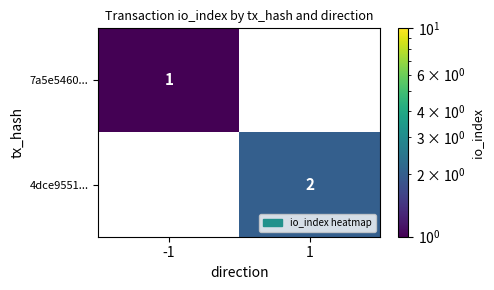

How many series are shown in this chart?

2